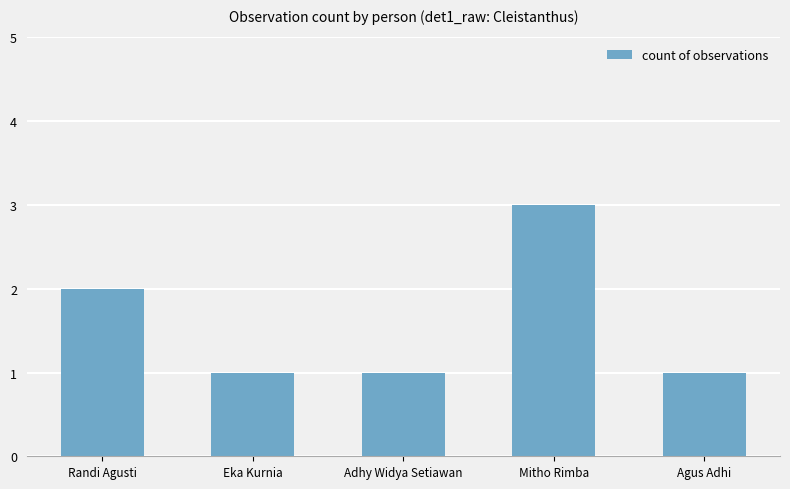

What is the label of the 5th bar from the right?

Randi Agusti